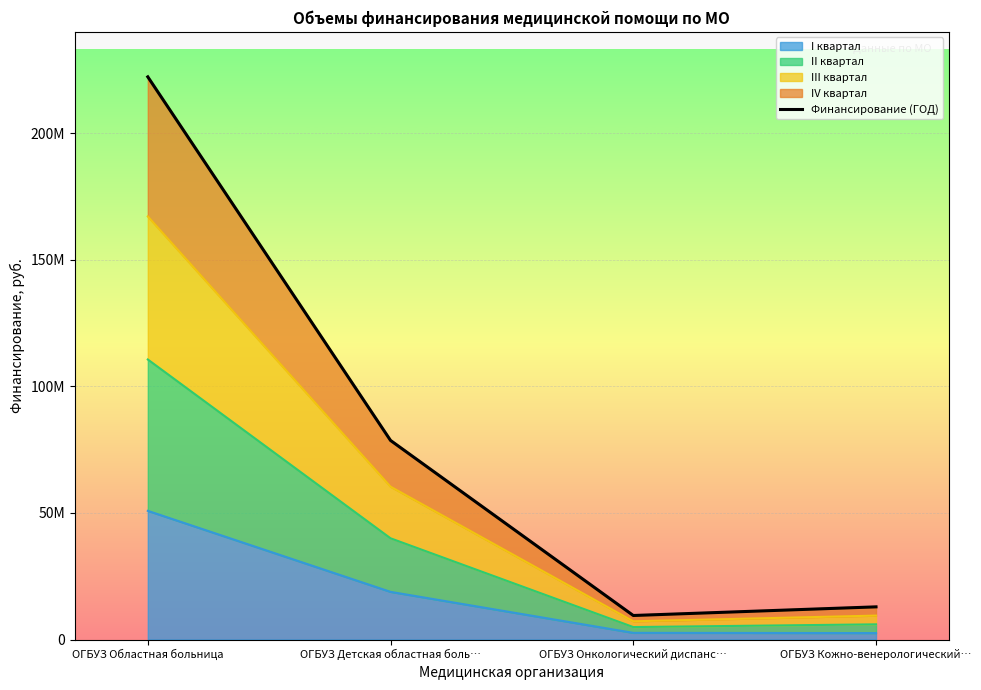

What is the change in value from ОГБУЗ Детская областная боль… to ОГБУЗ Онкологический диспанс…?

-69183820